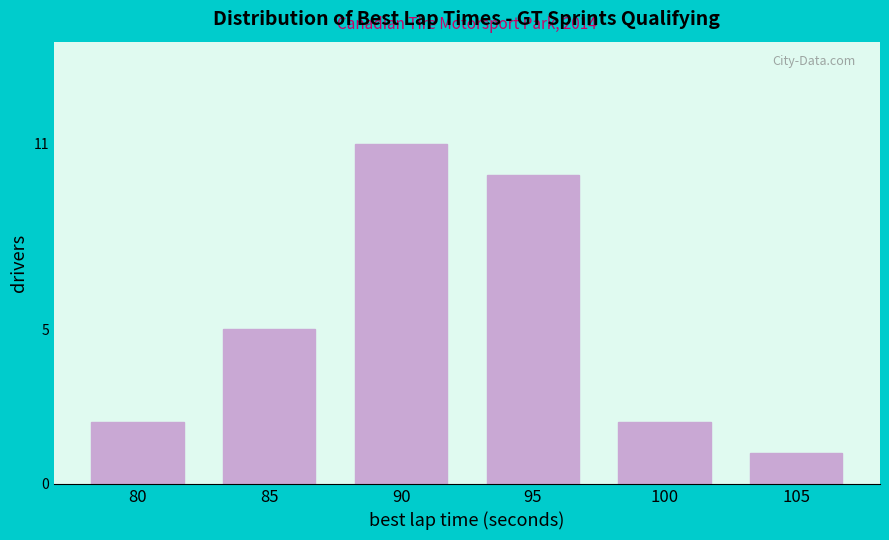

Reading left to right, extract all data points from this chart.

80=2	85=5	90=11	95=10	100=2	105=1